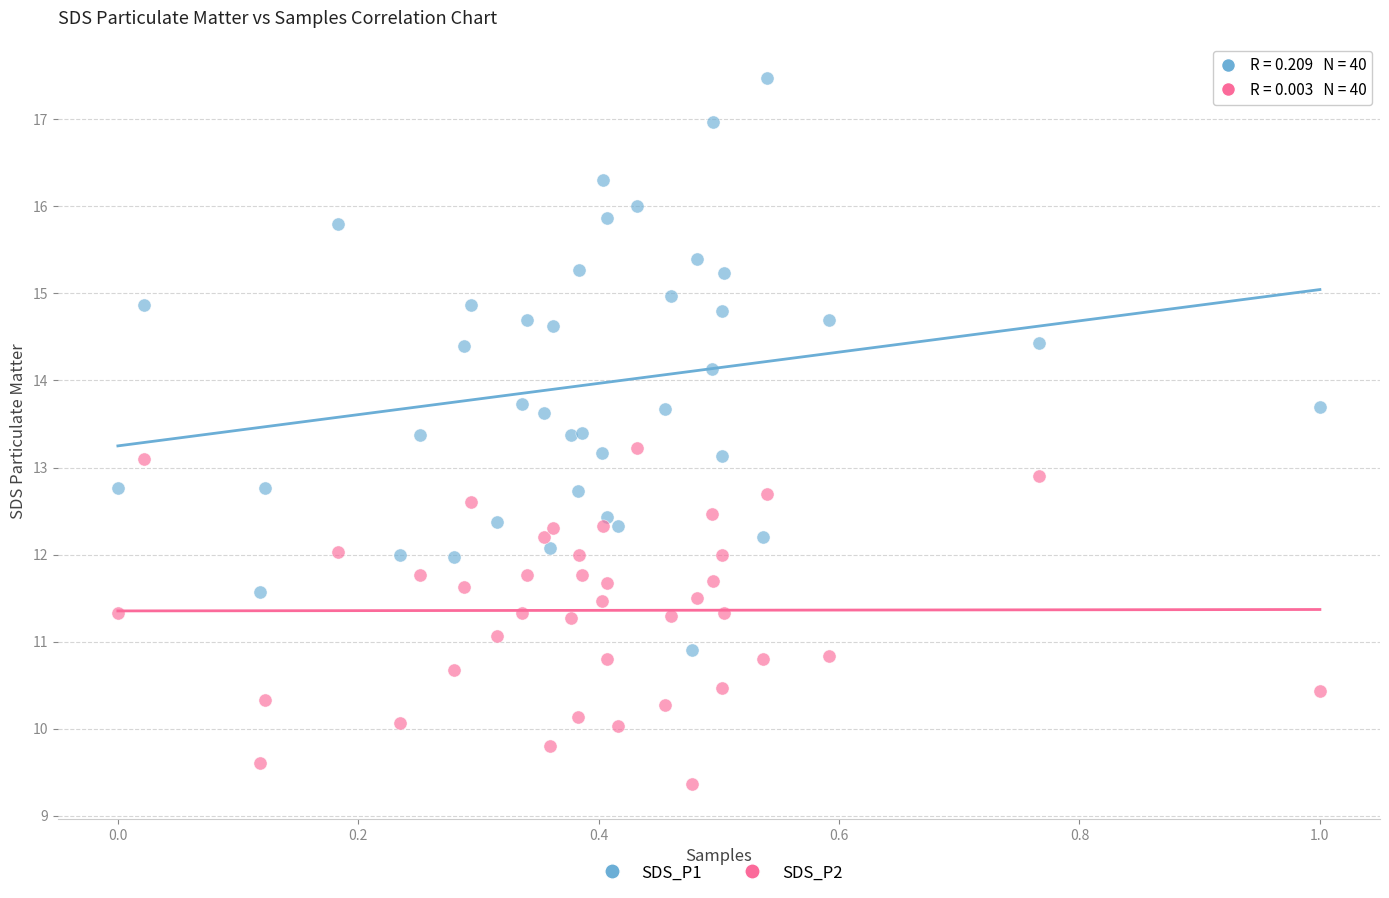

In the SDS_P1 series, what Y value is closest to 14?

14.1